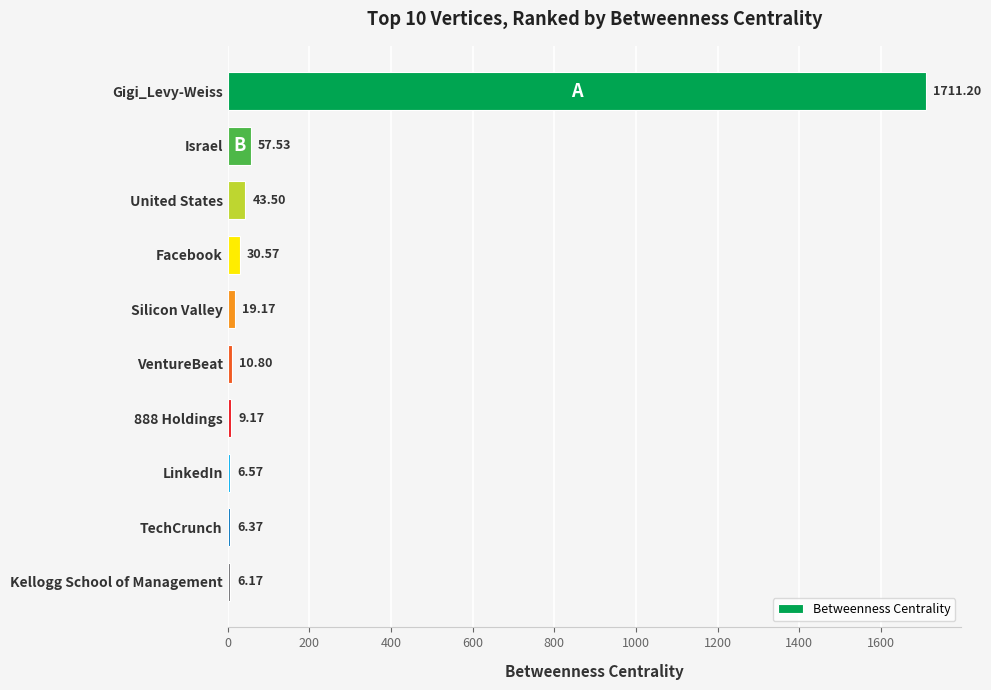

Which label corresponds to the smallest value in the chart?

Kellogg School of Management